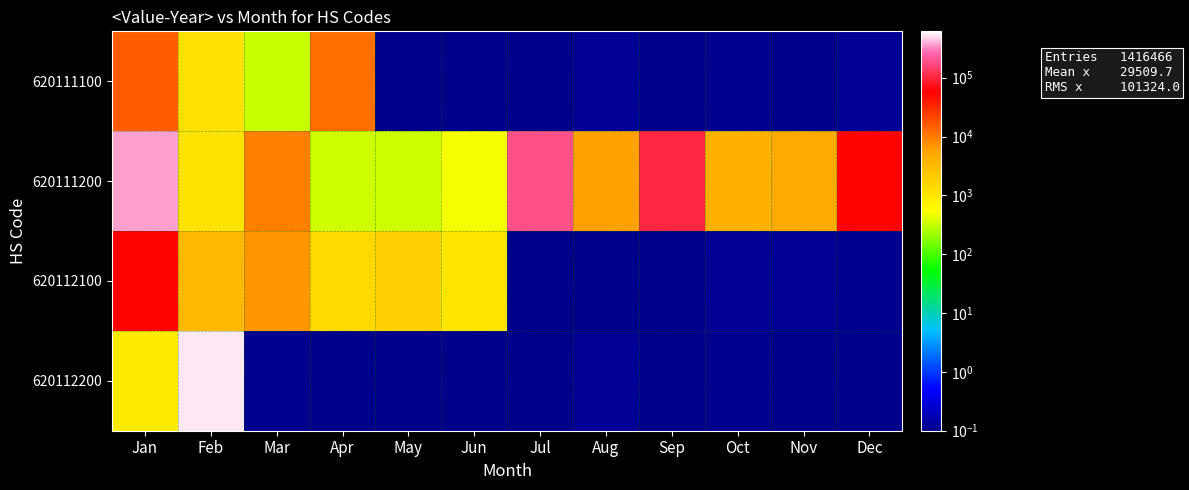

How many data points does each series have?

12